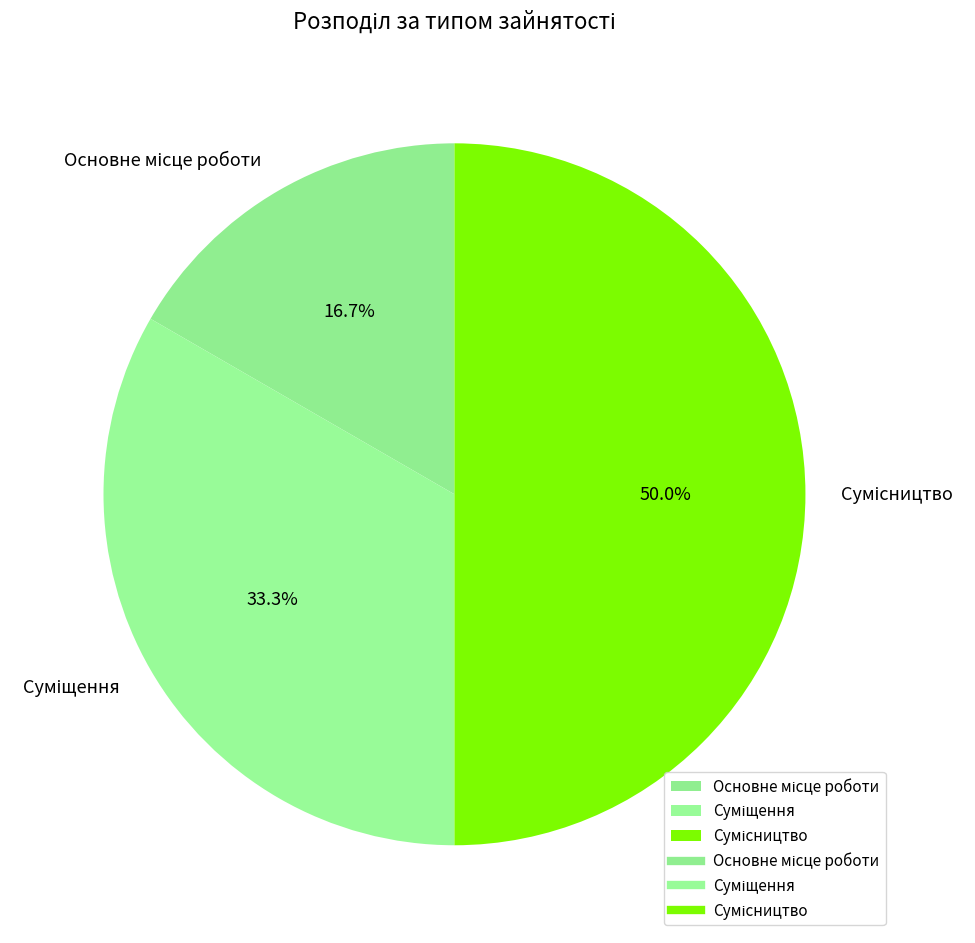

What is the smallest slice in the pie chart?

Основне місце роботи